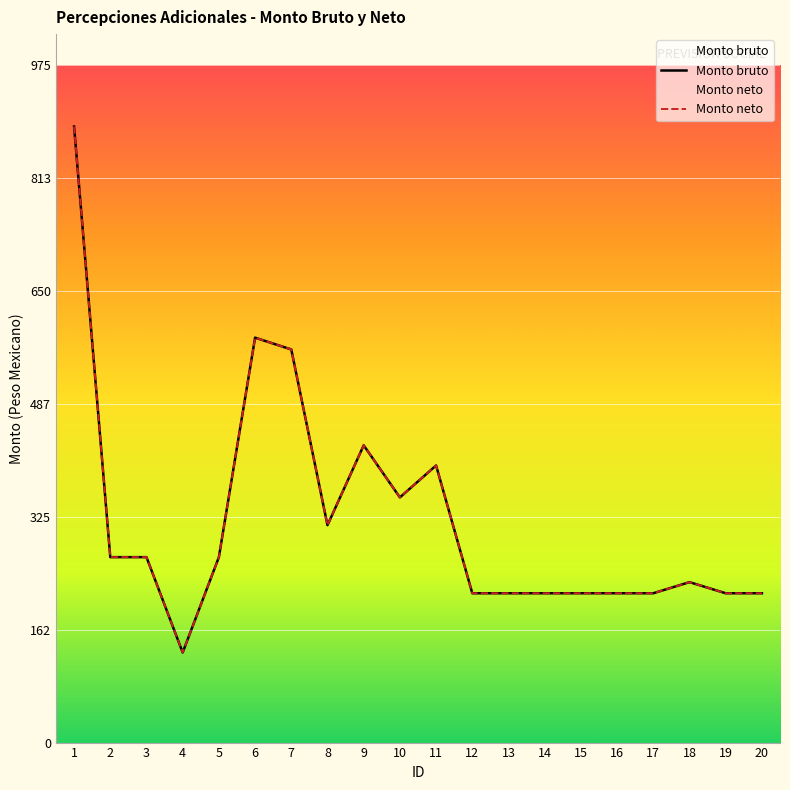

True or false: Monto neto and Monto bruto cross at least once.

False